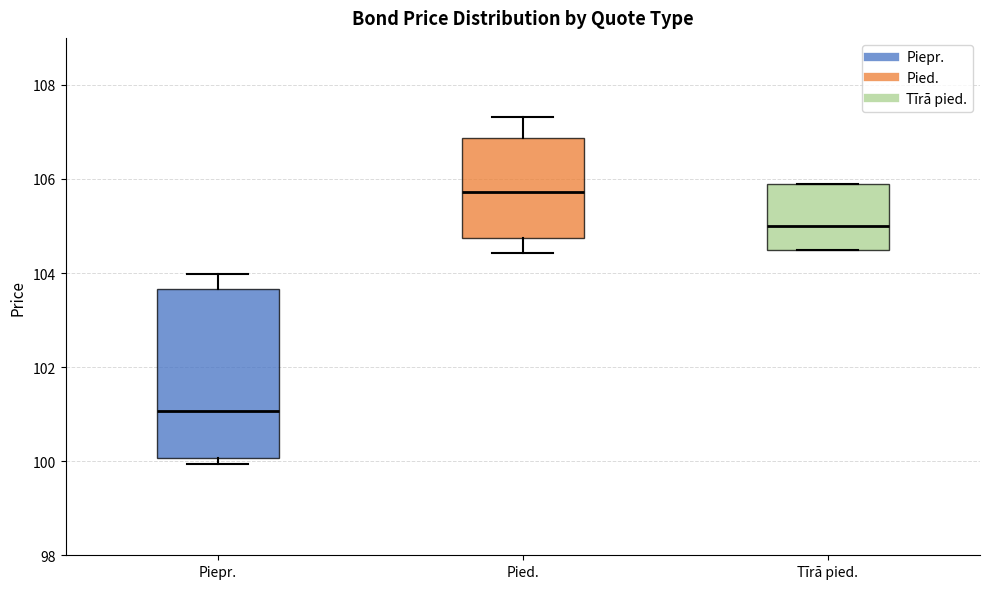

Reading left to right, transcribe this box plot: for each box, give where its median line is, the range the box spans, and where its two whiskers end, as read against the y-axis. The values are not printed on the chart, so give them approximately, as read against the axis.

Piepr.: median 101.0, box 100.0 to 103.6, whiskers 100.0 (just below the box's lower edge) to 104.0
Pied.: median 105.8, box 104.8 to 106.8, whiskers 104.4 to 107.4
Tīrā pied.: median 105.0, box 104.4 to 106.0, whiskers 104.4 to 106.0